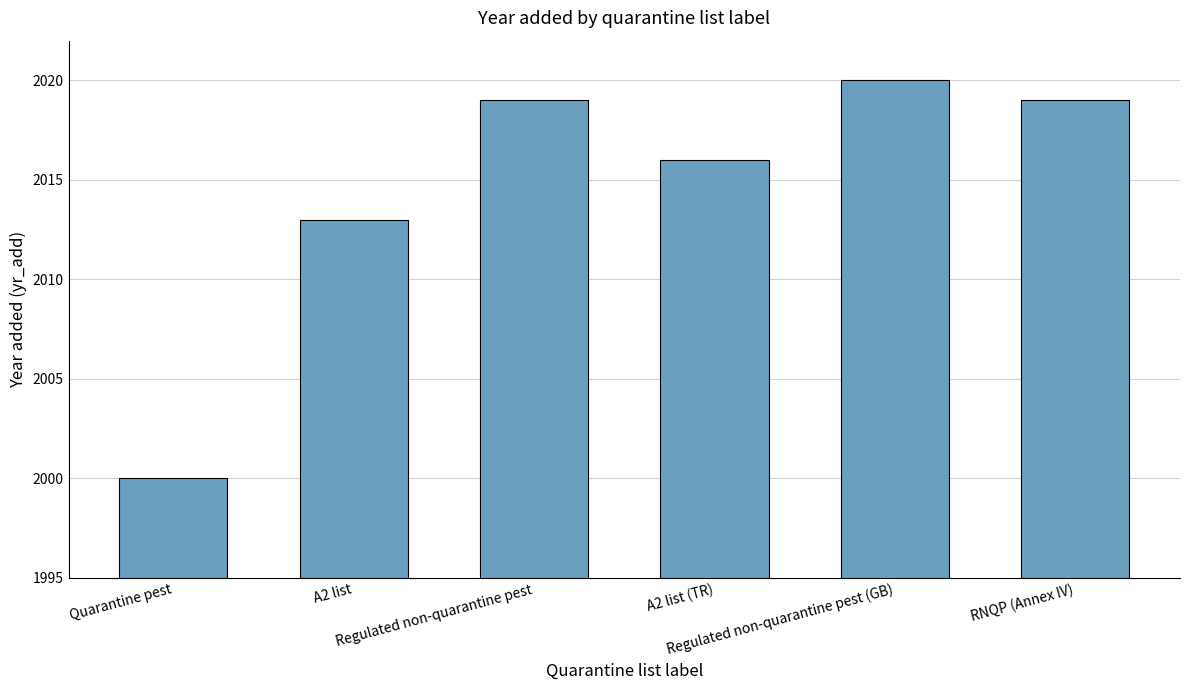

Between Quarantine pest and Regulated non-quarantine pest, which is larger?

Regulated non-quarantine pest